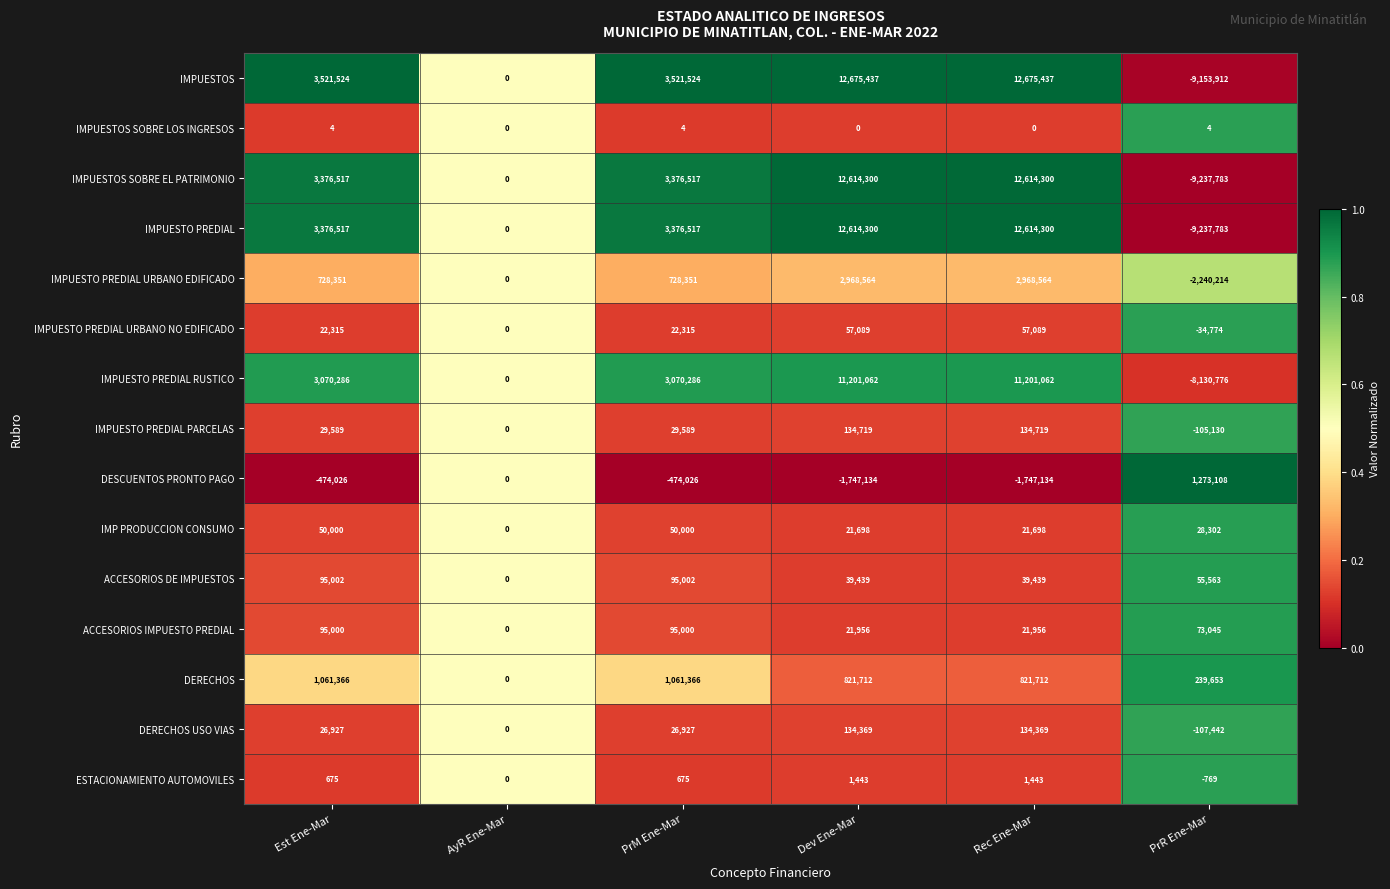

Is it true that ESTACIONAMIENTO AUTOMOVILES equals 1443 at Dev Ene-Mar?

True